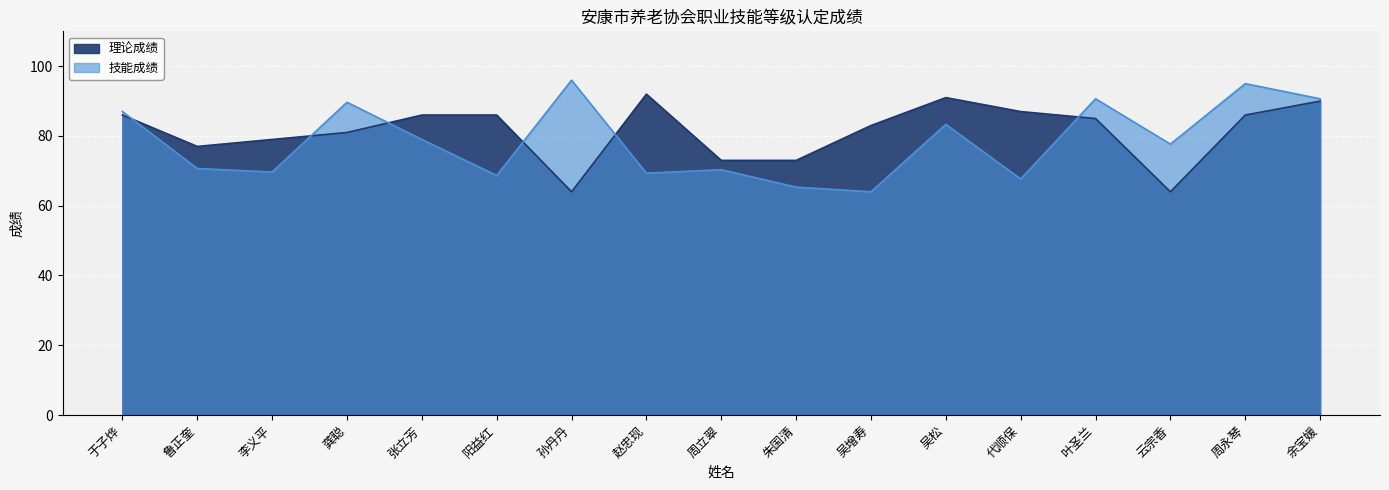

What are all the series names shown in the legend?

理论成绩, 技能成绩